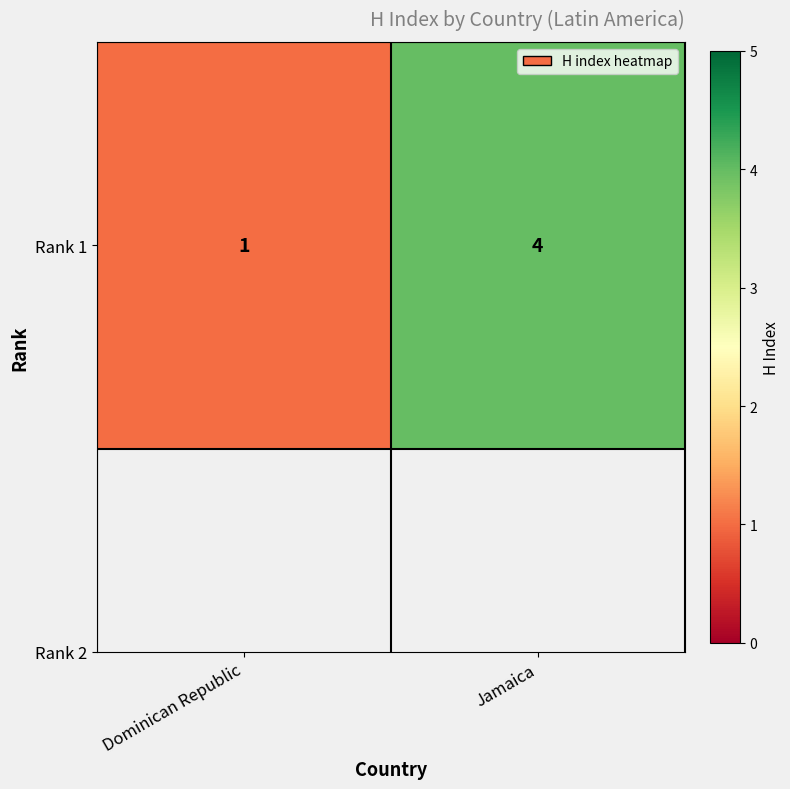

What is the change in value from Dominican Republic to Jamaica?

+3